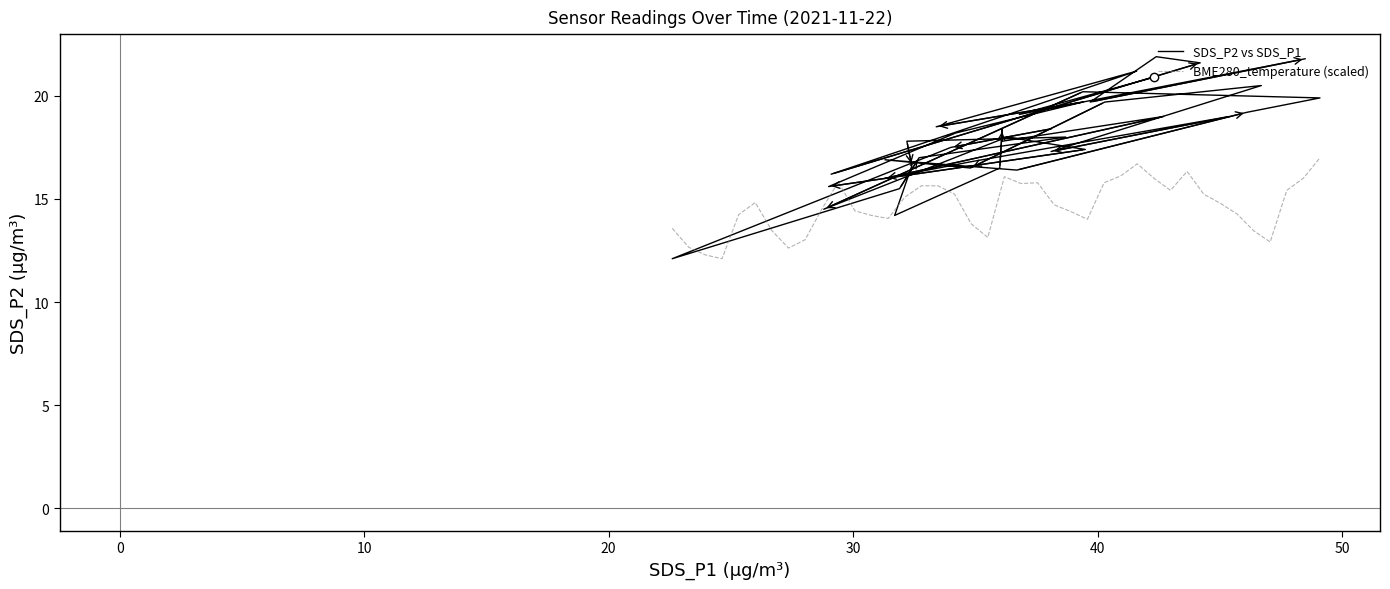

What is the highest value of the BME280_temperature (scaled) series?

17.0